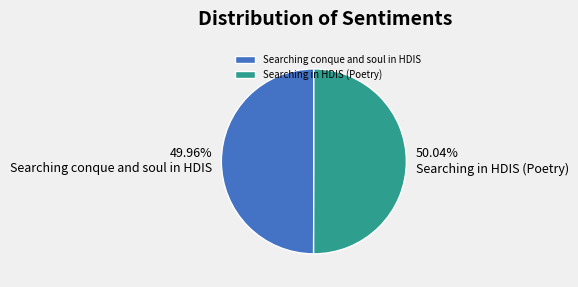

Is there a majority slice in this chart?

Yes